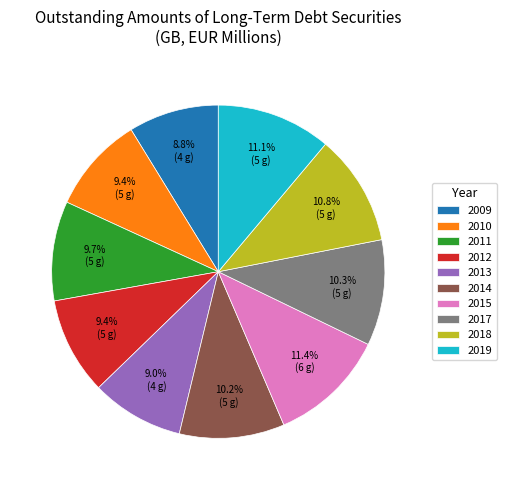

Is there any slice that represents more than half of the pie?

No